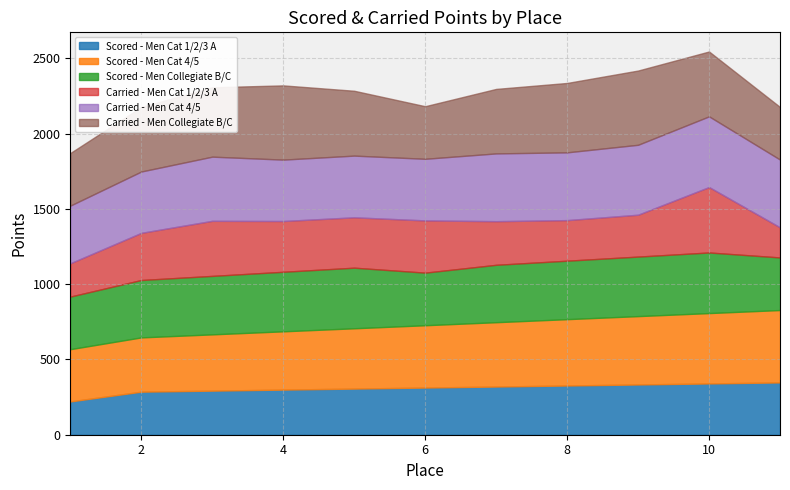

True or false: Men Collegiate B/C and Men Cat 1/2/3 A intersect in this chart.

False